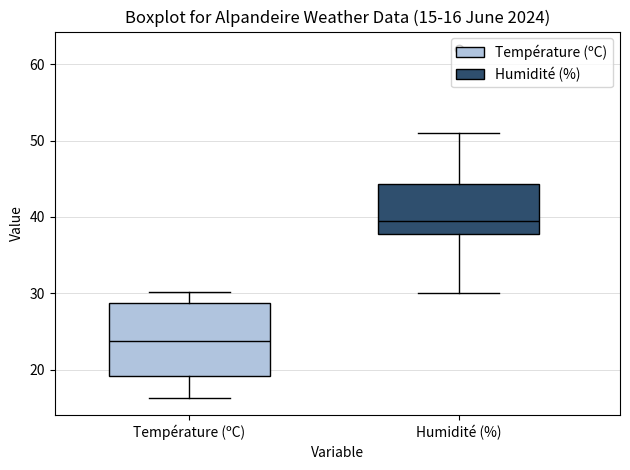

Which box's median line is the lowest?

Température (ºC)